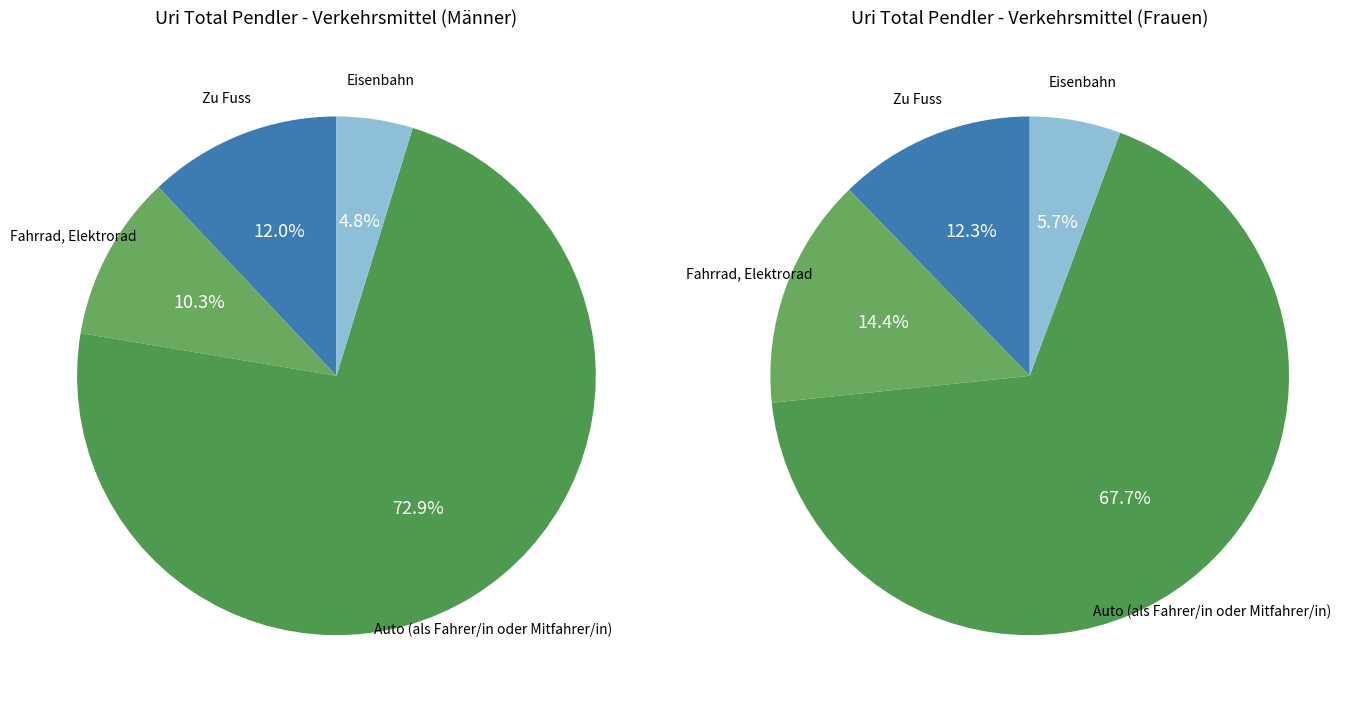

Is there any slice that represents more than half of the pie?

Yes